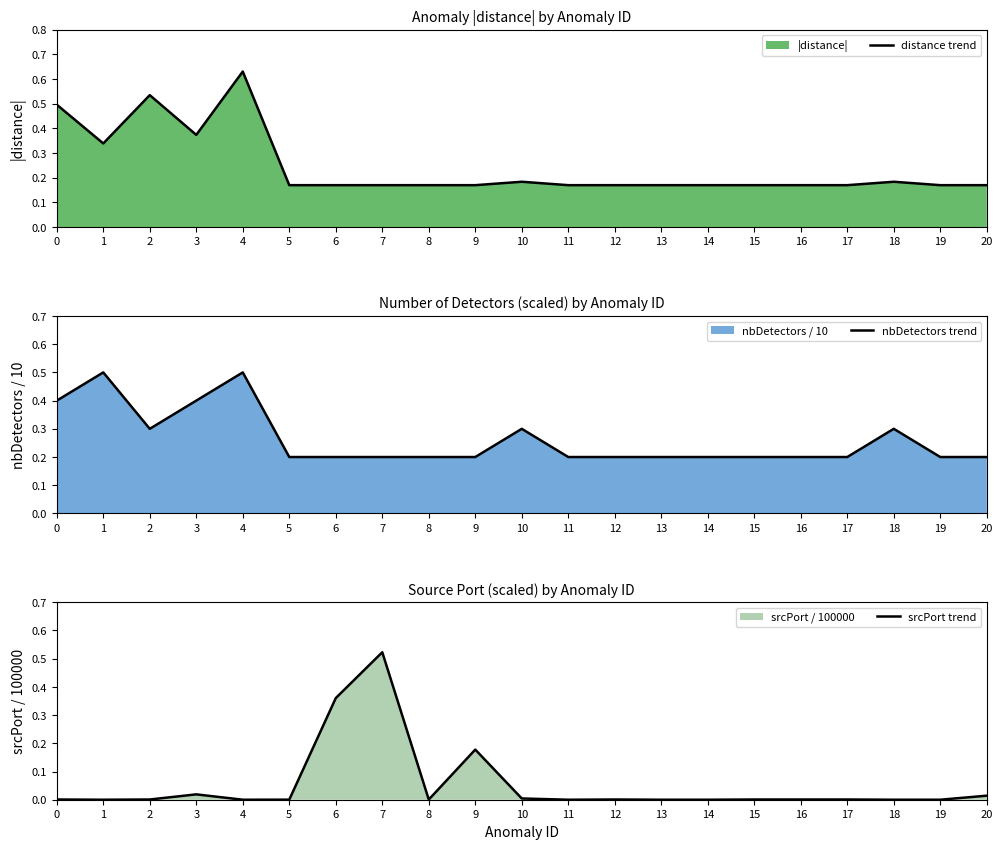

In srcPort trend, how many points are lower than both neighbors (excluding endpoints)?

4